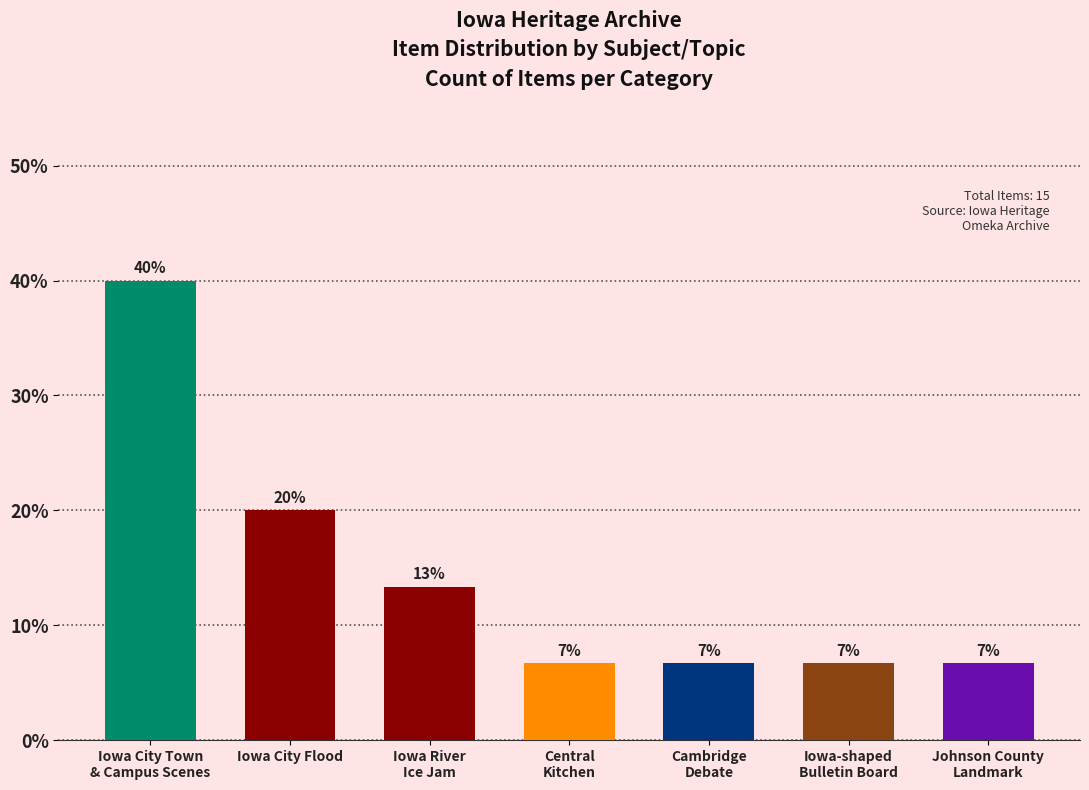

List the labels in order of value, smallest first.

Central
Kitchen, Cambridge
Debate, Iowa-shaped
Bulletin Board, Johnson County
Landmark, Iowa River
Ice Jam, Iowa City Flood, Iowa City Town
& Campus Scenes